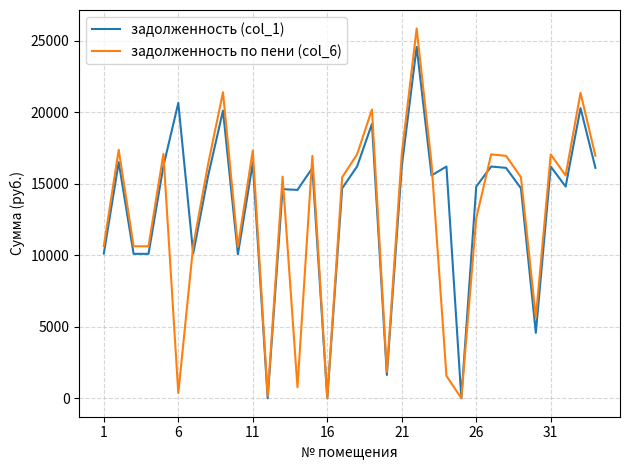

Which series has the widest spread of values?

задолженность по пени (col_6)